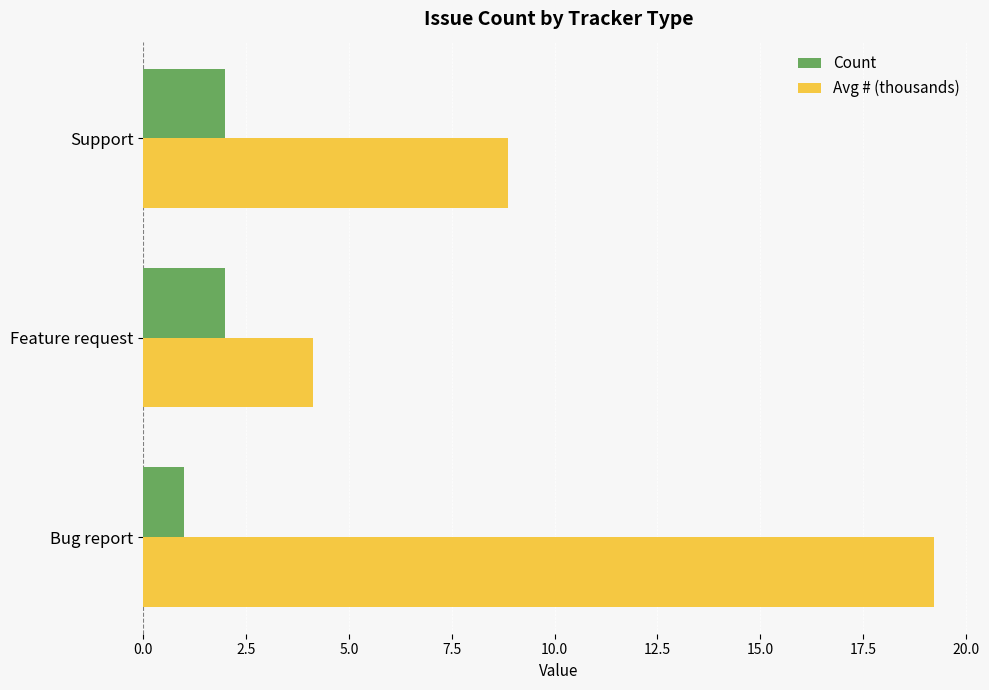

List the series in order of their peak value, highest first.

Avg # (thousands), Count